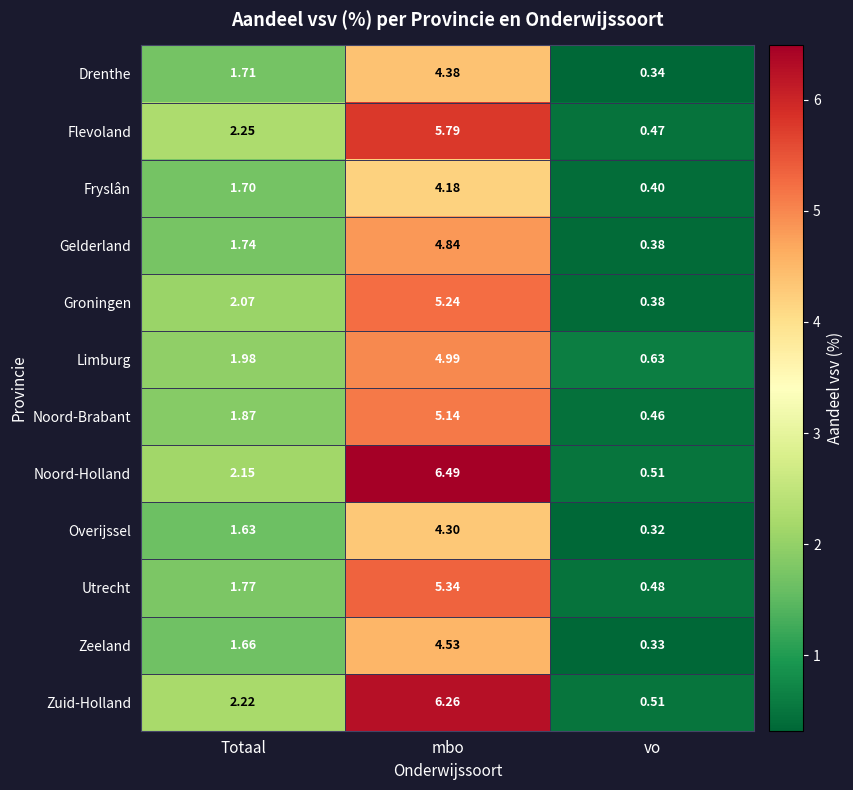

Rank the series by their maximum value, from lowest to highest.

Fryslân, Overijssel, Drenthe, Zeeland, Gelderland, Limburg, Noord-Brabant, Groningen, Utrecht, Flevoland, Zuid-Holland, Noord-Holland